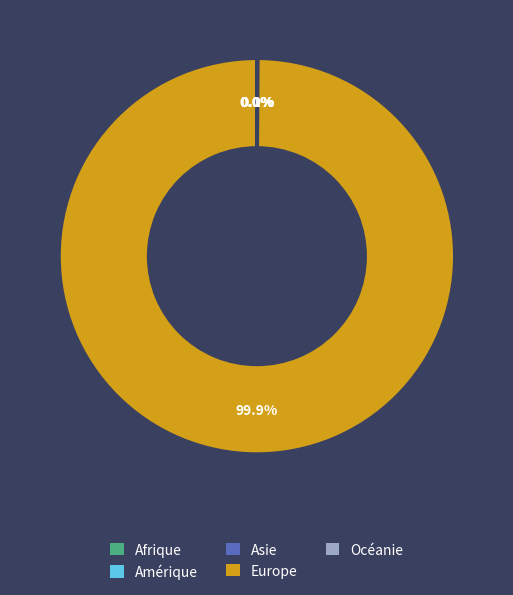

Which slice represents more than half of the pie?

Europe